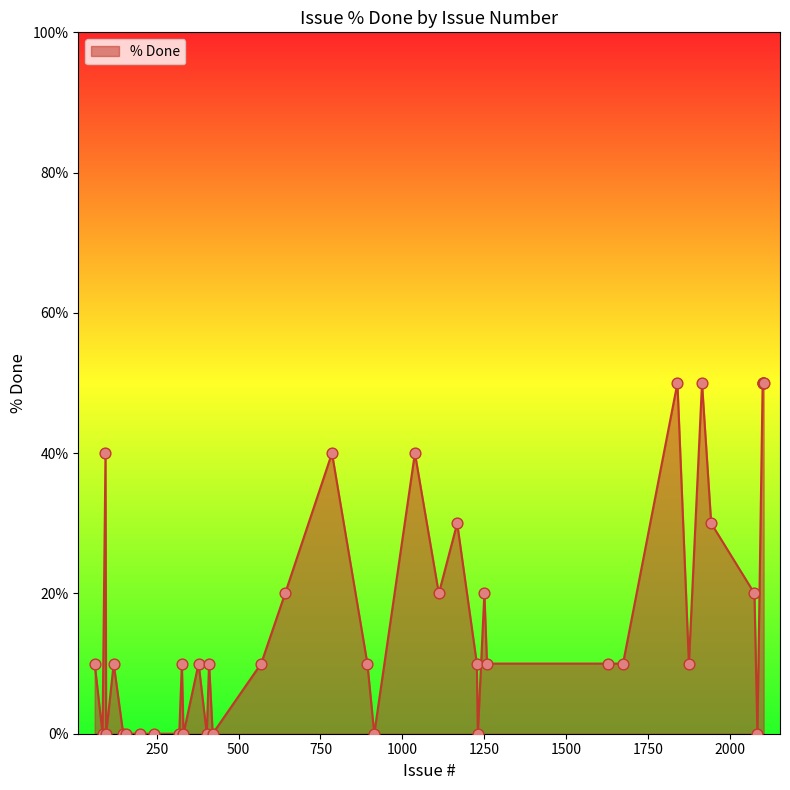

What is the difference between the maximum and minimum values?

50